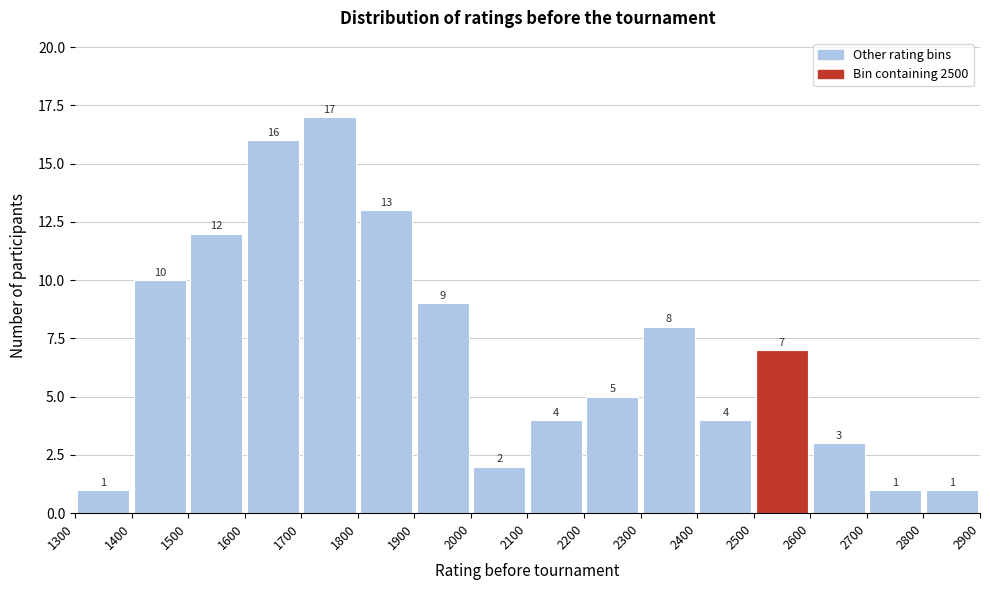

How tall is the bar that spans 1500 to 1600 on the x-axis?

12